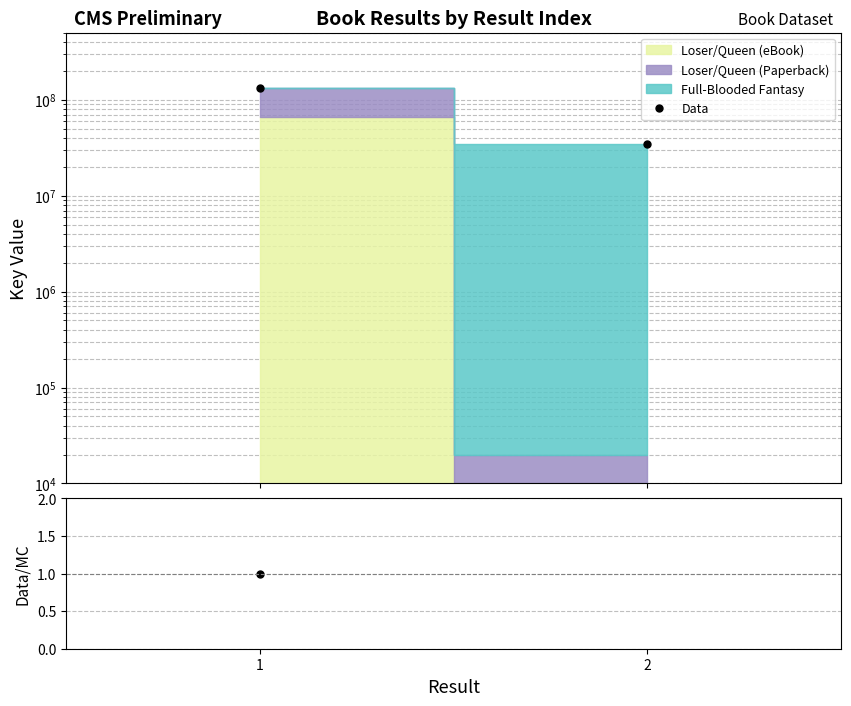

List the labels in order of Data/MC value, largest first.

2, 1